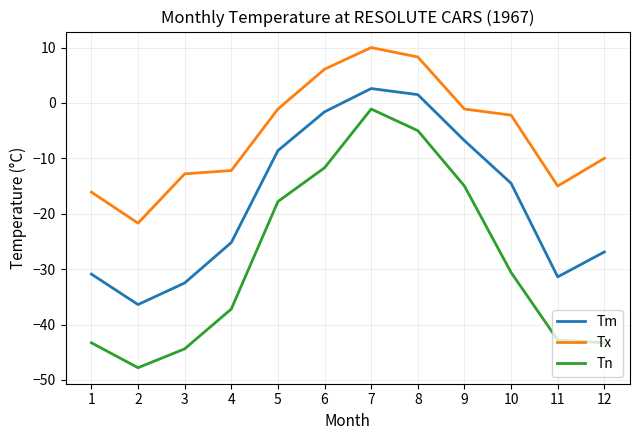

What is the difference between the maximum and minimum values in the Tn series?

46.7